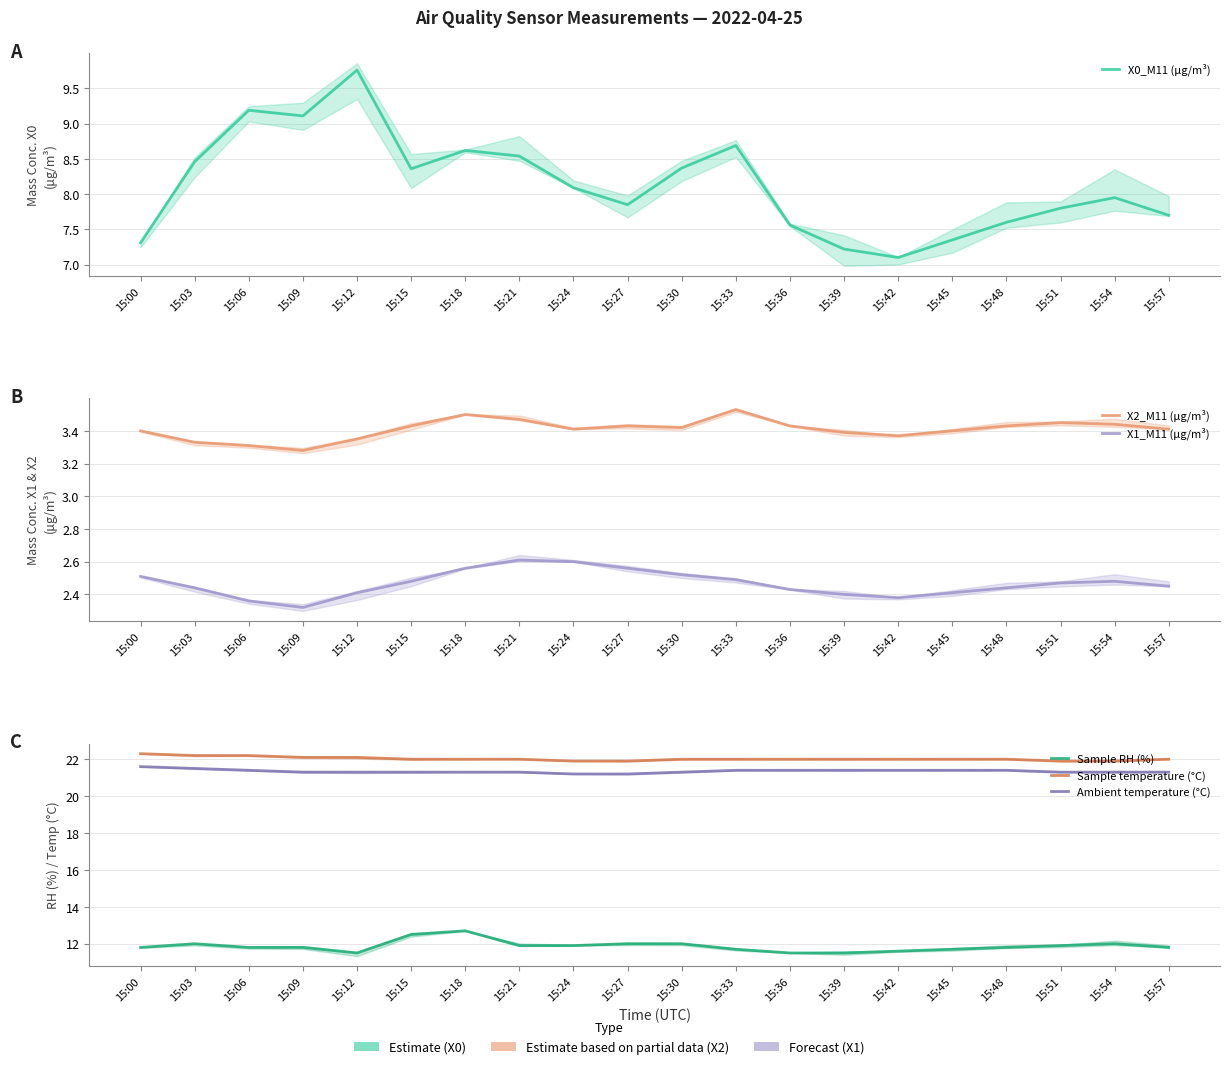

Which series has the largest total across all categories?

Sample temperature (°C)